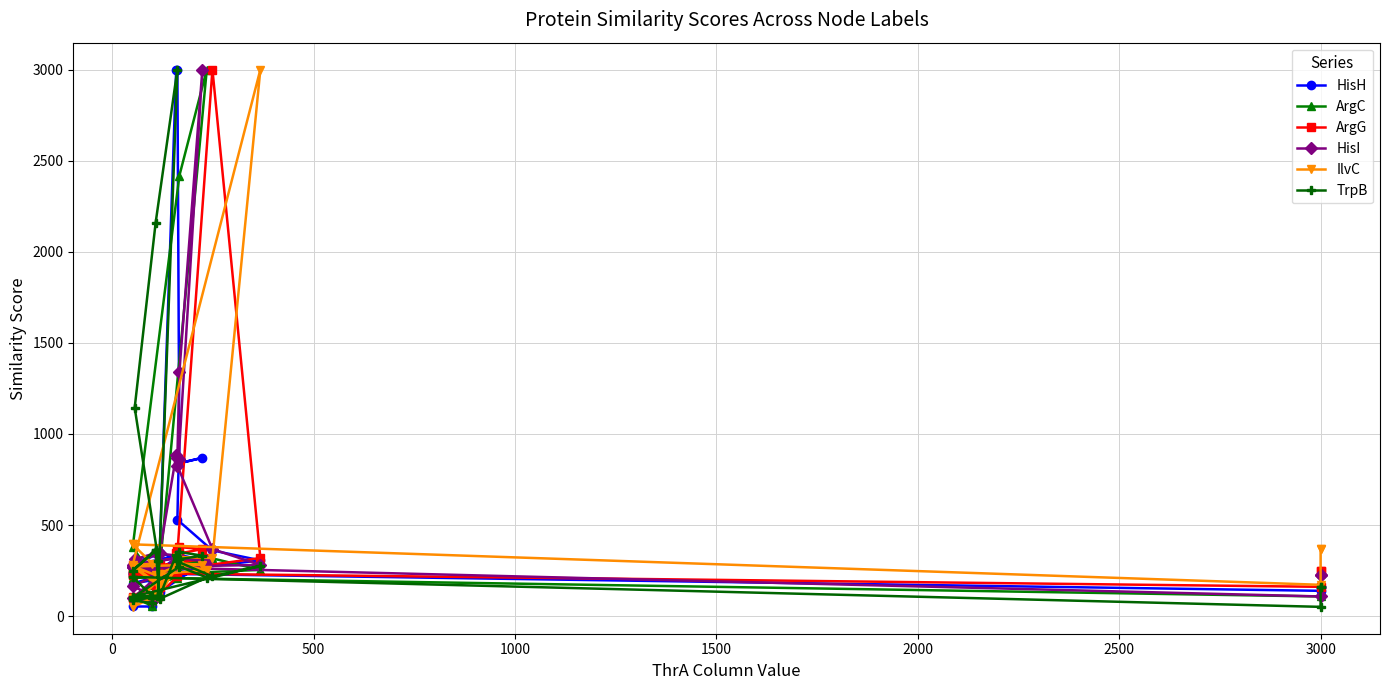

How many values in the ArgG series exceed 236?

15